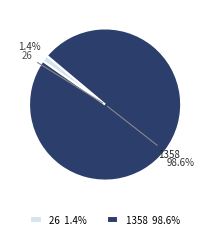

Between 1358 and 26, which is larger?

1358